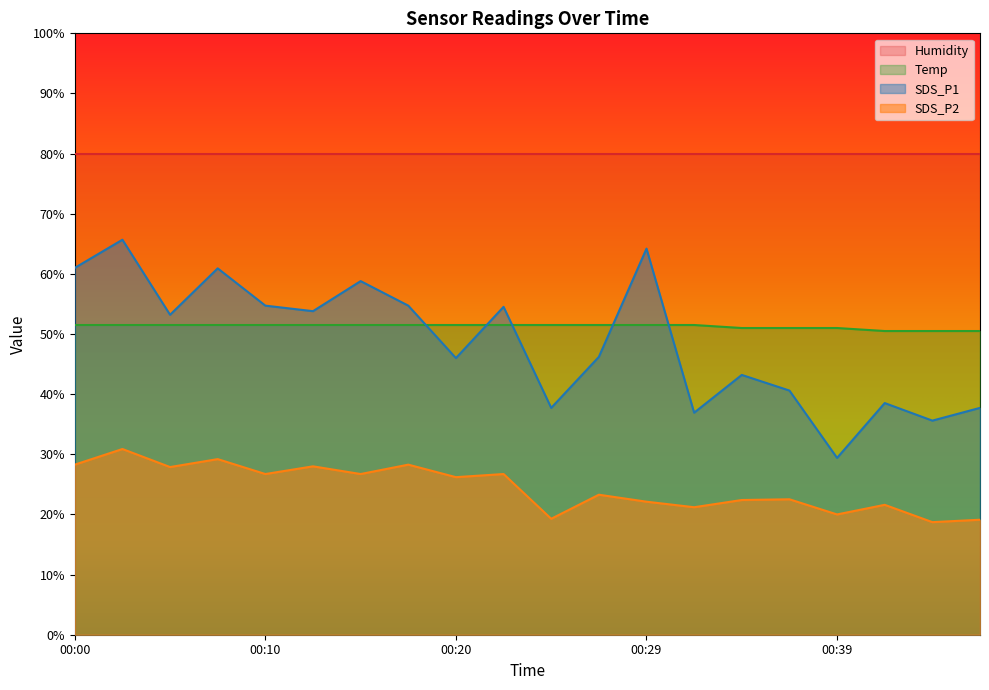

True or false: SDS_P1 has a value of 53.2 at 00:05.

True